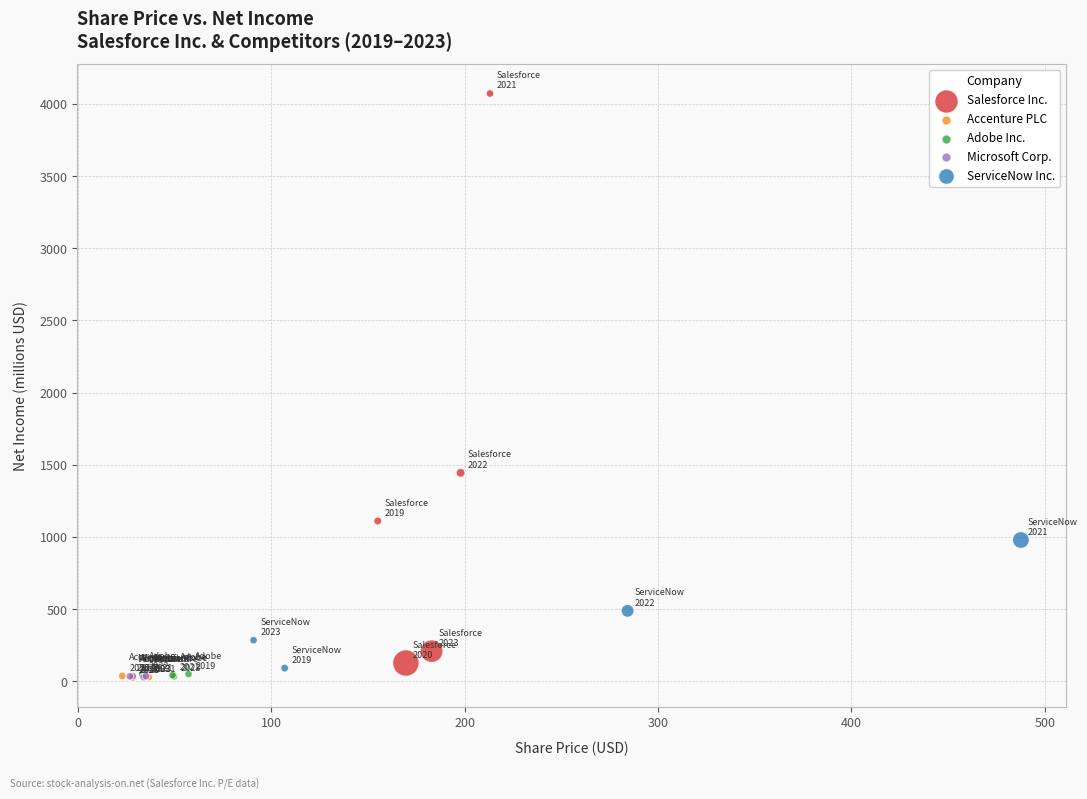

Which series reaches the maximum Y coordinate?

Salesforce Inc.